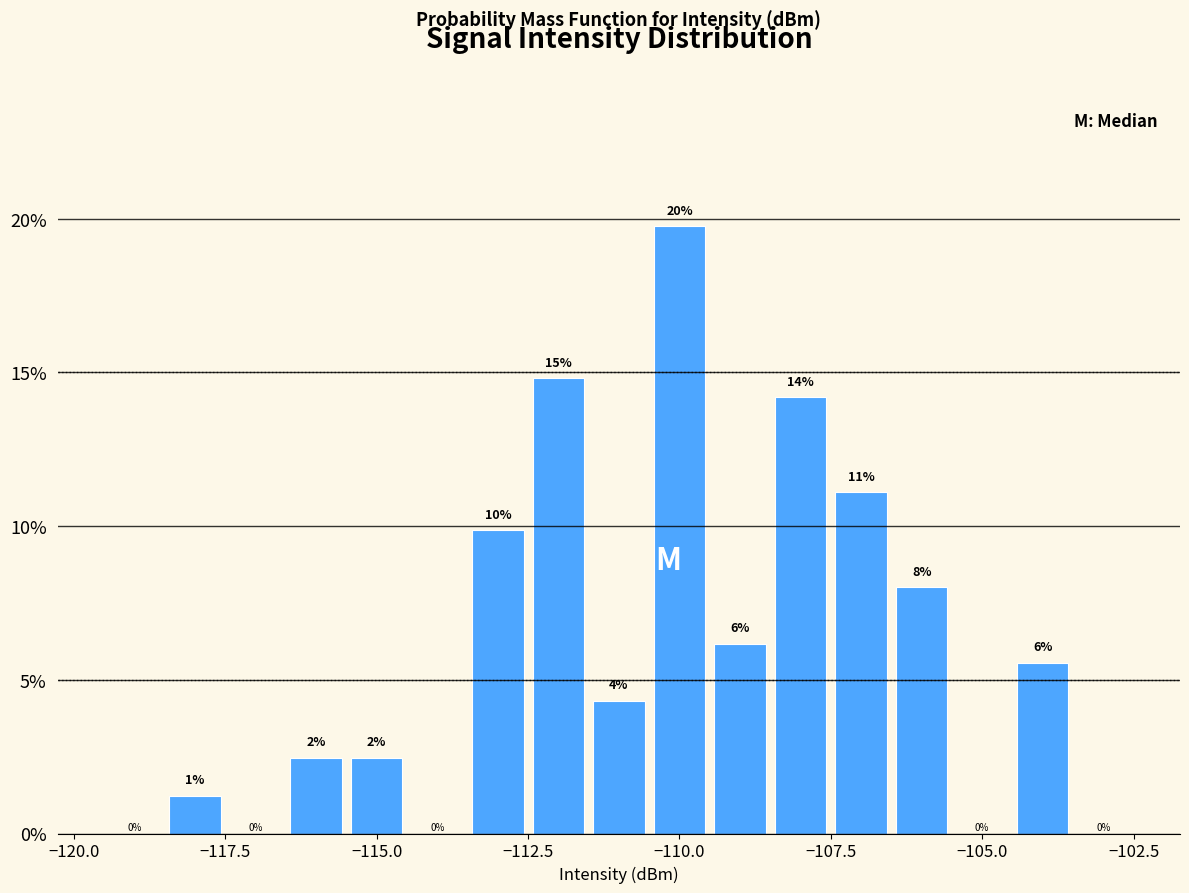

Around what value on the x-axis is the tallest bar? Give the approximate position of its centre, as read against the axis.

-110.0